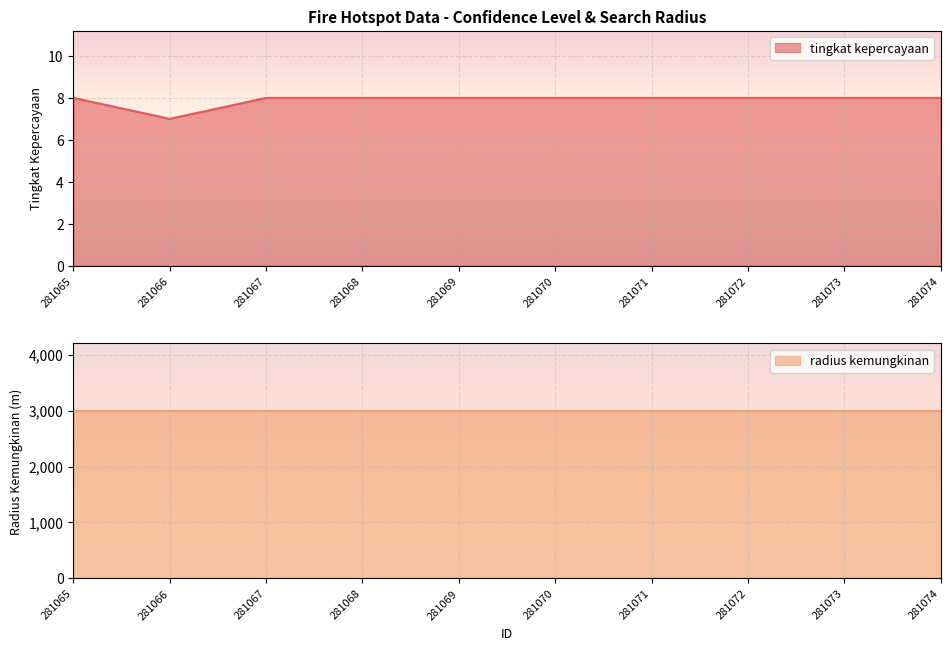

True or false: the data shows 3 at 281066.

False